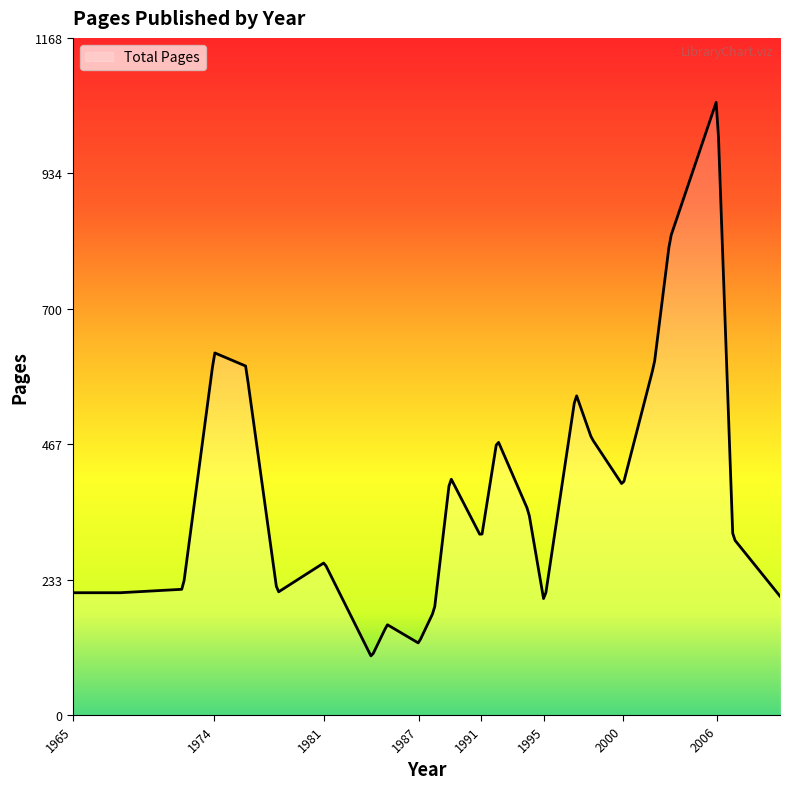

What is the smallest value displayed?

102.0